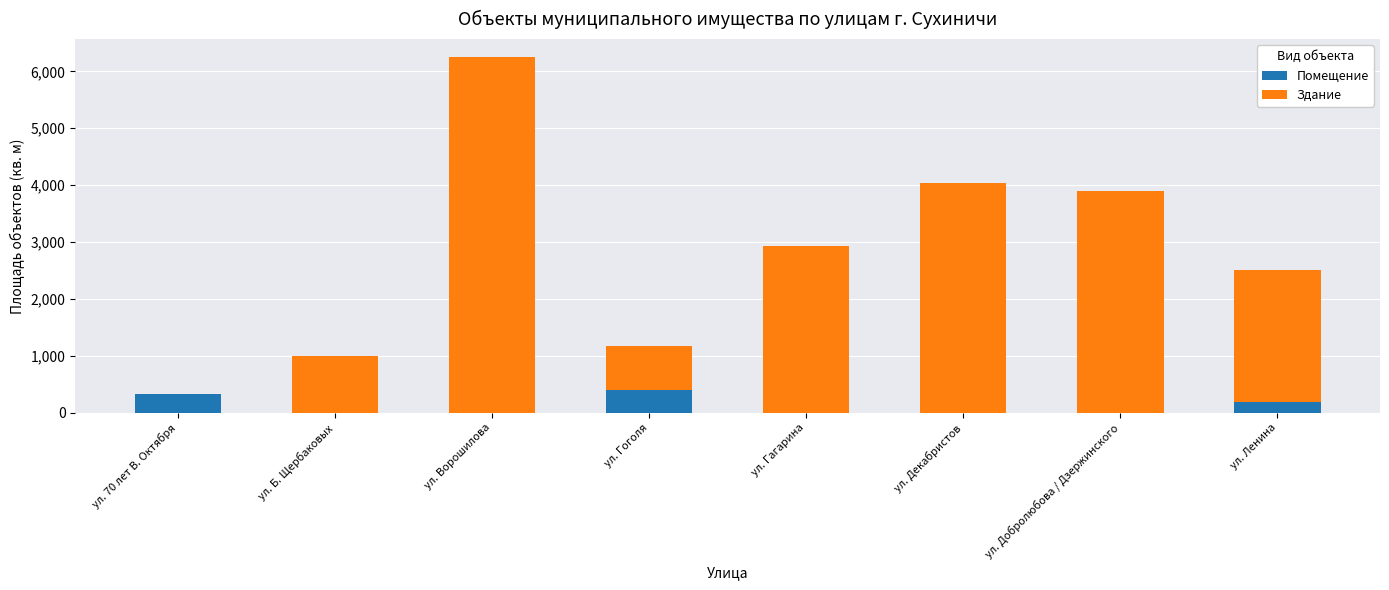

What is the sum of the Помещение values at ул. Гоголя and ул. Гагарина?

402.0